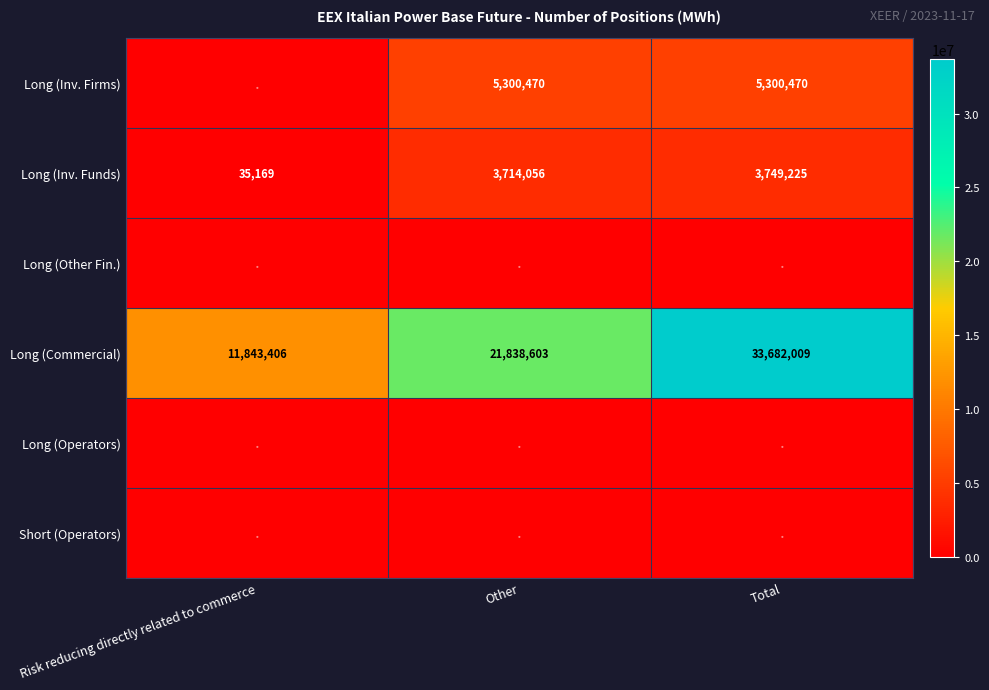

Which label corresponds to the smallest value in the chart?

Risk reducing directly related to commerce